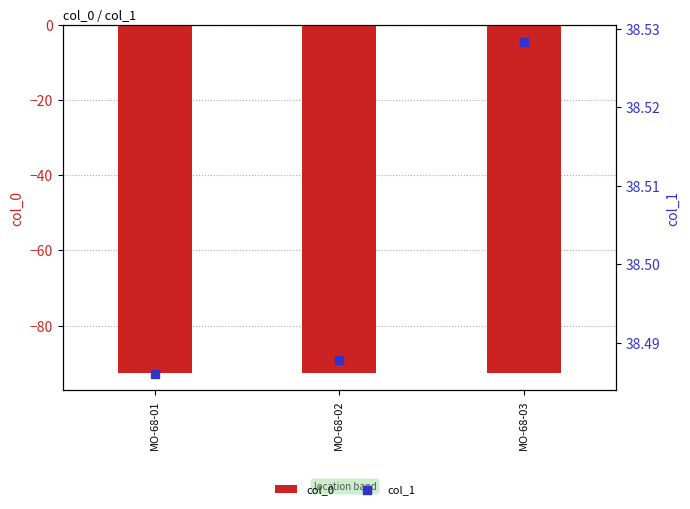

Is the value of col_0 at MO-68-03 greater than the value of col_1 at MO-68-02?

No